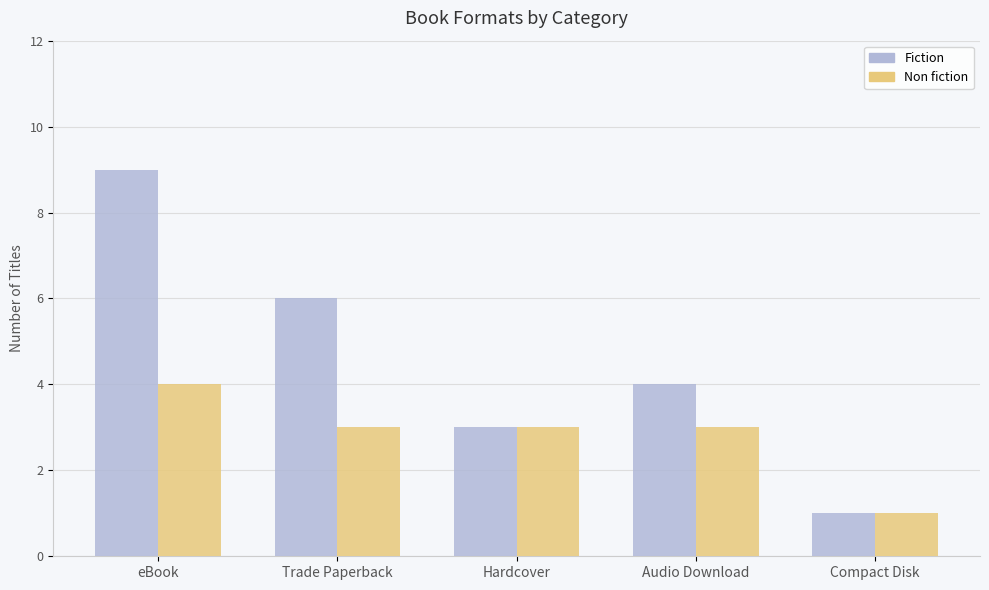

Are the bars grouped side by side (vs. stacked)?

Yes